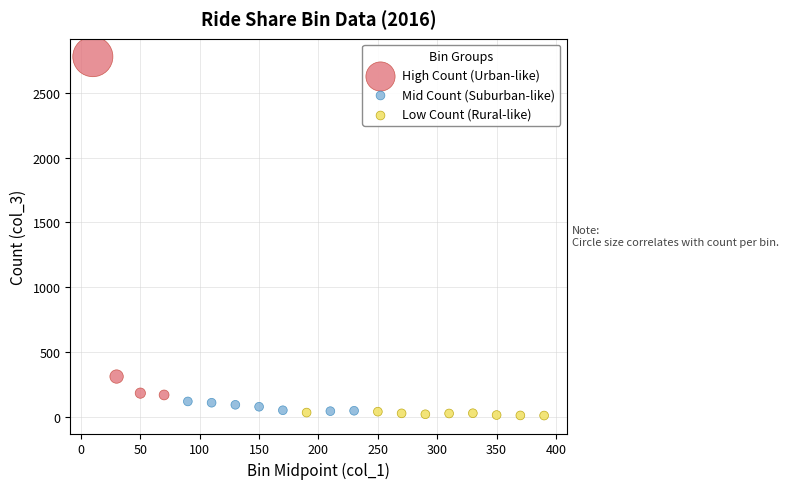

Which series has the largest Y range (max minus min)?

High Count (Urban-like)